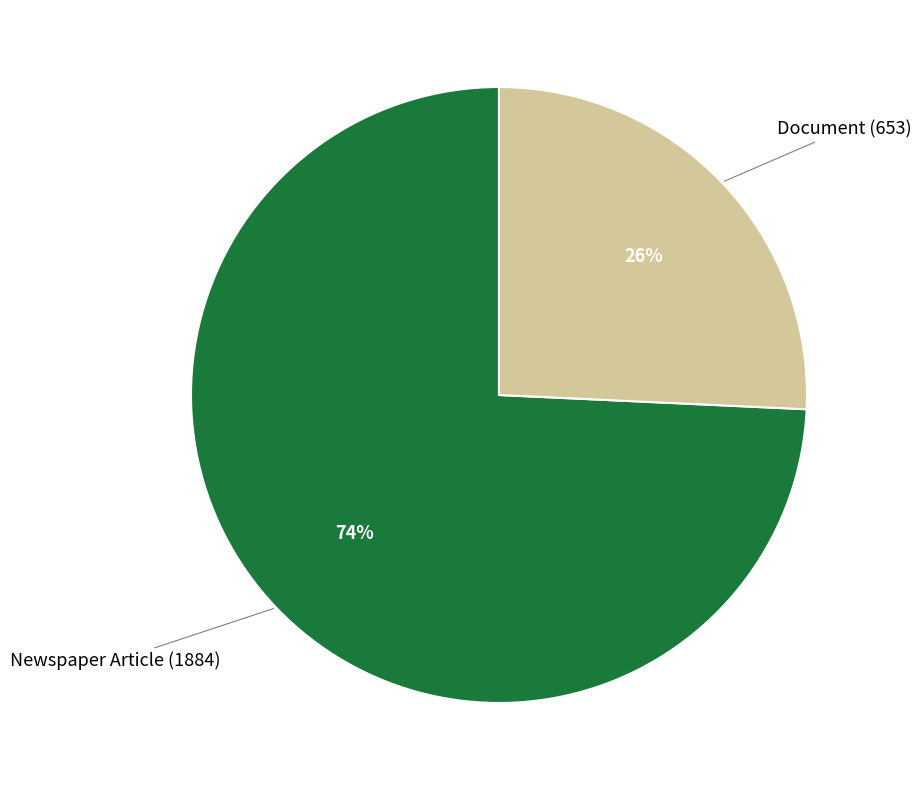

Is there a majority slice in this chart?

Yes